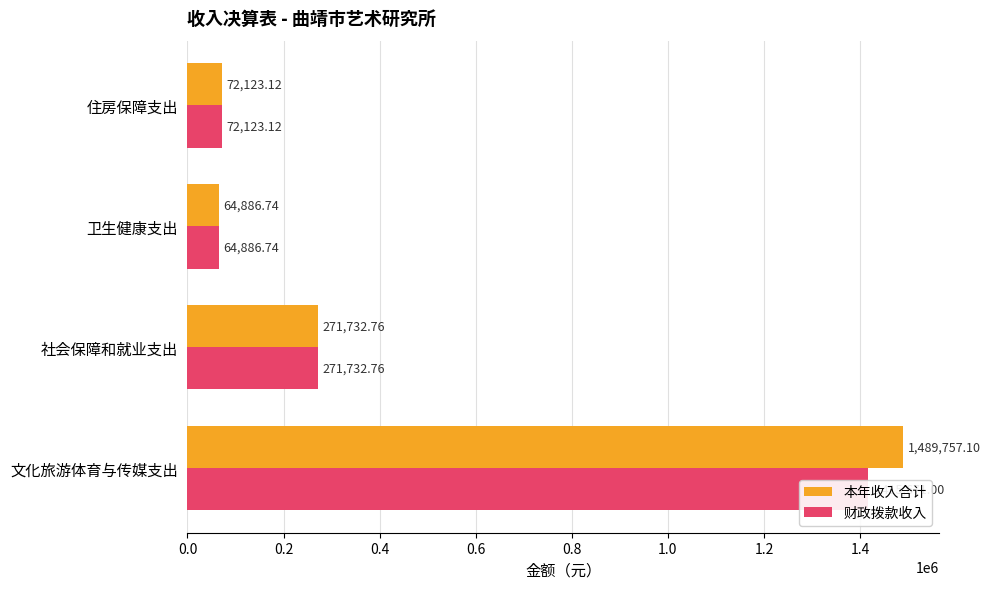

Is it true that 财政拨款收入 equals 72123.1 at 住房保障支出?

True